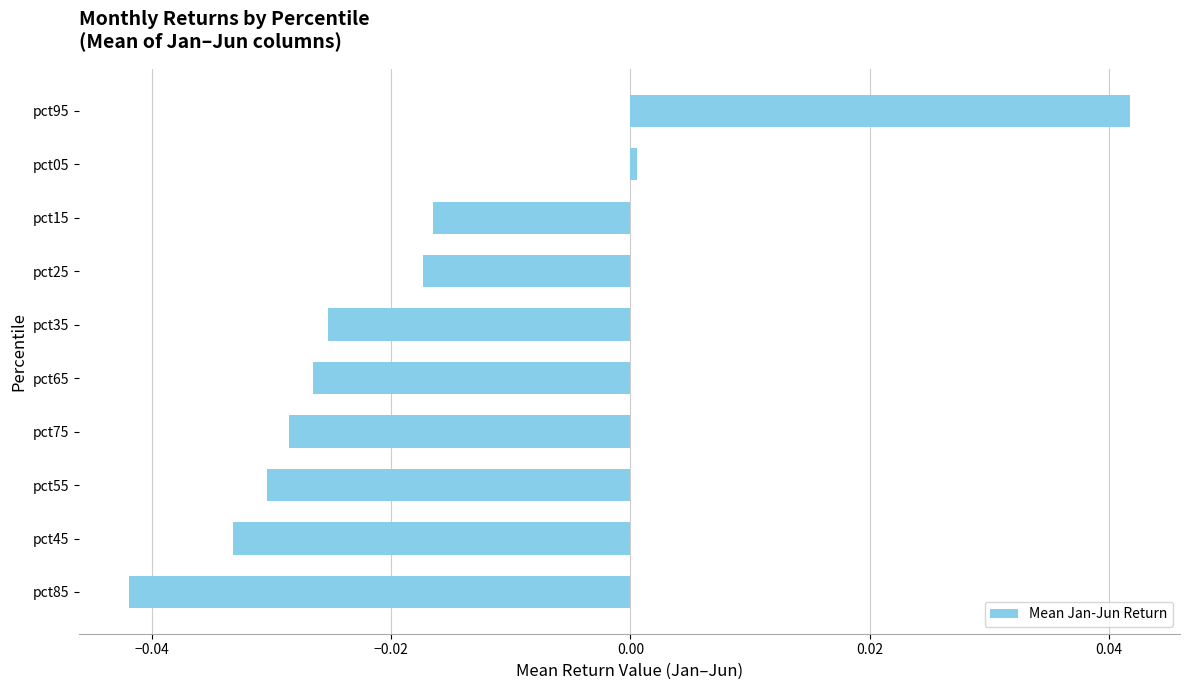

Between pct55 and pct65, which is larger?

pct65